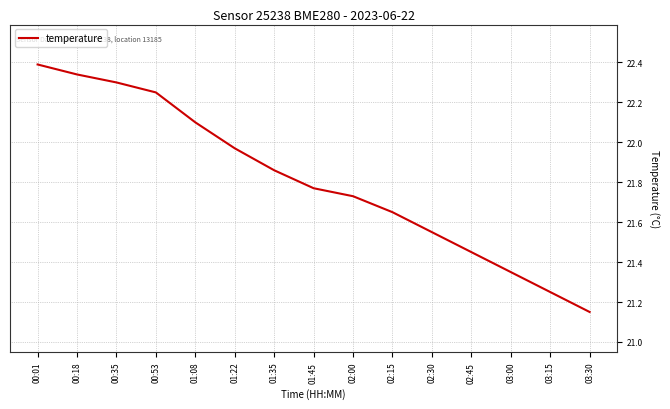

True or false: the data shows 35.4 at 03:15.

False